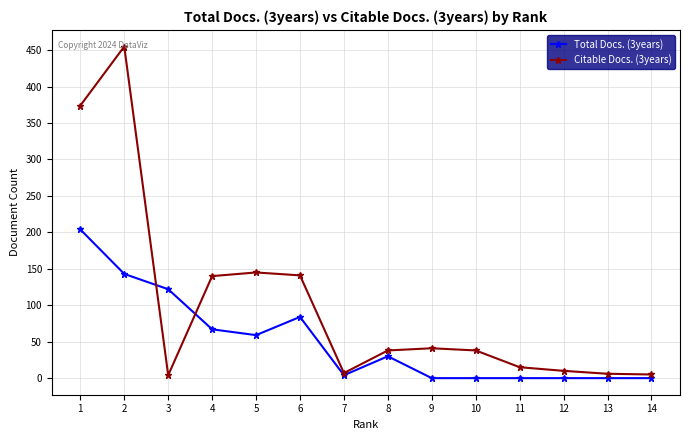

At which category is the sum across all series the highest?

2